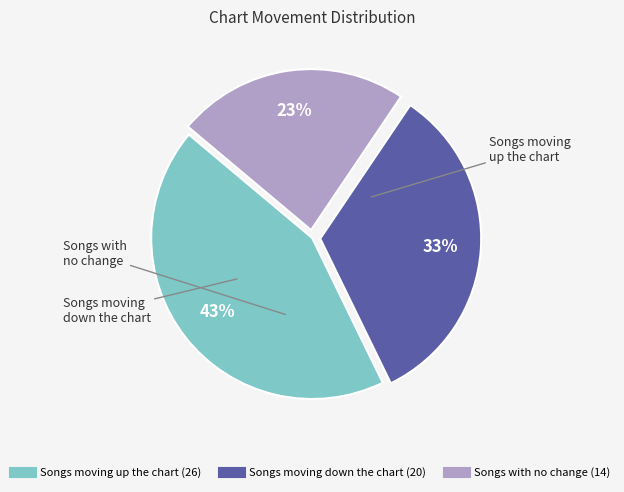

To the nearest percent, what is the difference between the largest and smallest slice percentages?

20%